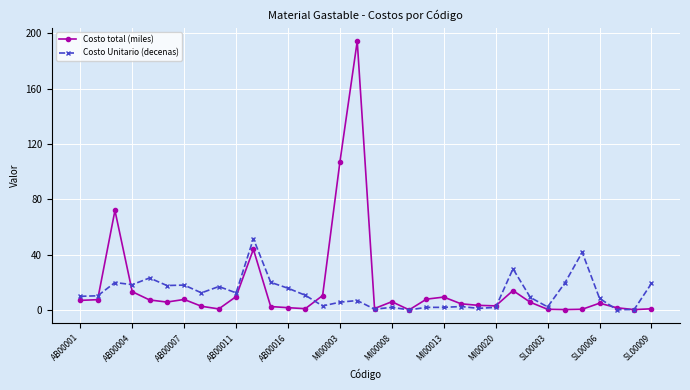

True or false: Costo total (miles) and Costo Unitario (decenas) intersect in this chart.

True